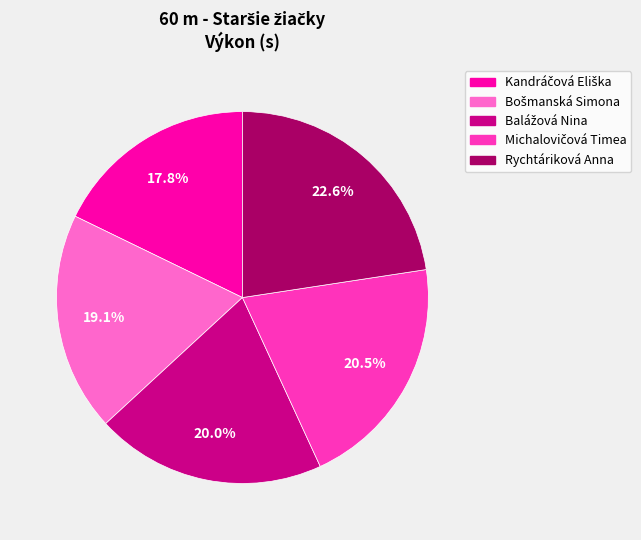

Is there any slice that represents more than half of the pie?

No